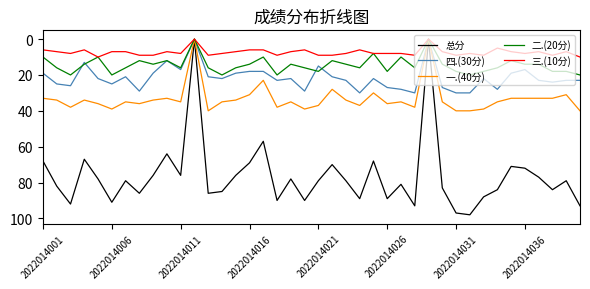

How many lines are shown in the chart?

5